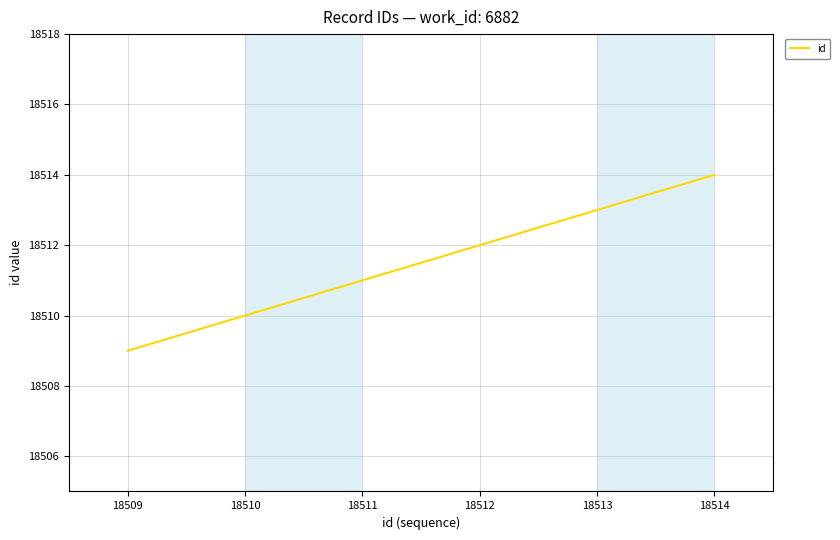

Does the chart have visible grid lines?

Yes